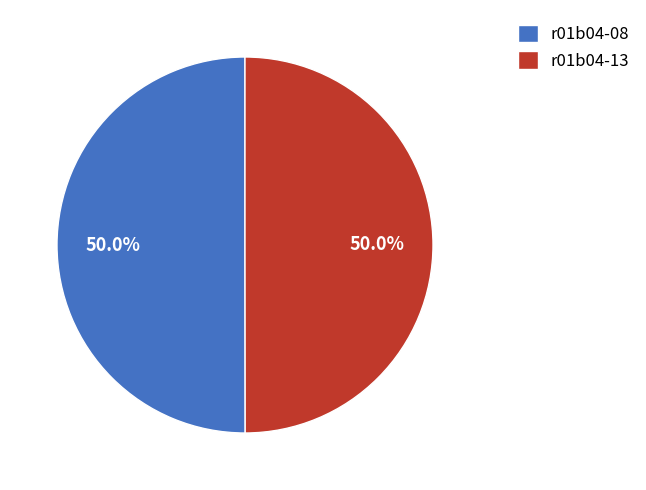

What percentage is the r01b04-08 slice, to the nearest percent?

50%